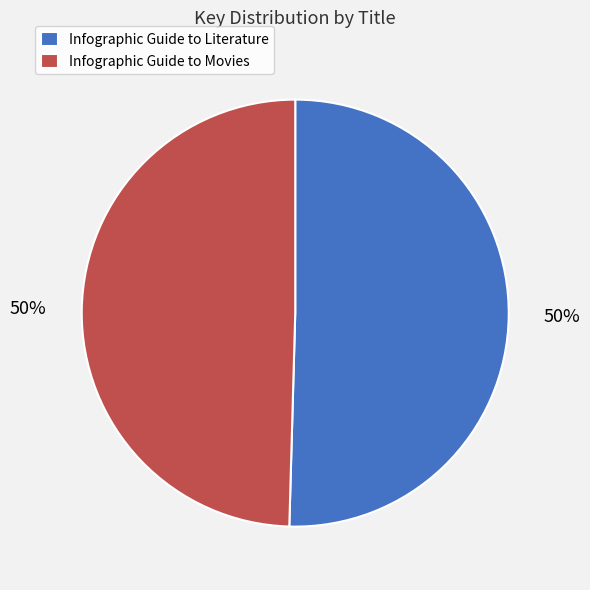

Is it true that Infographic Guide to Movies is 50% of the pie?

True